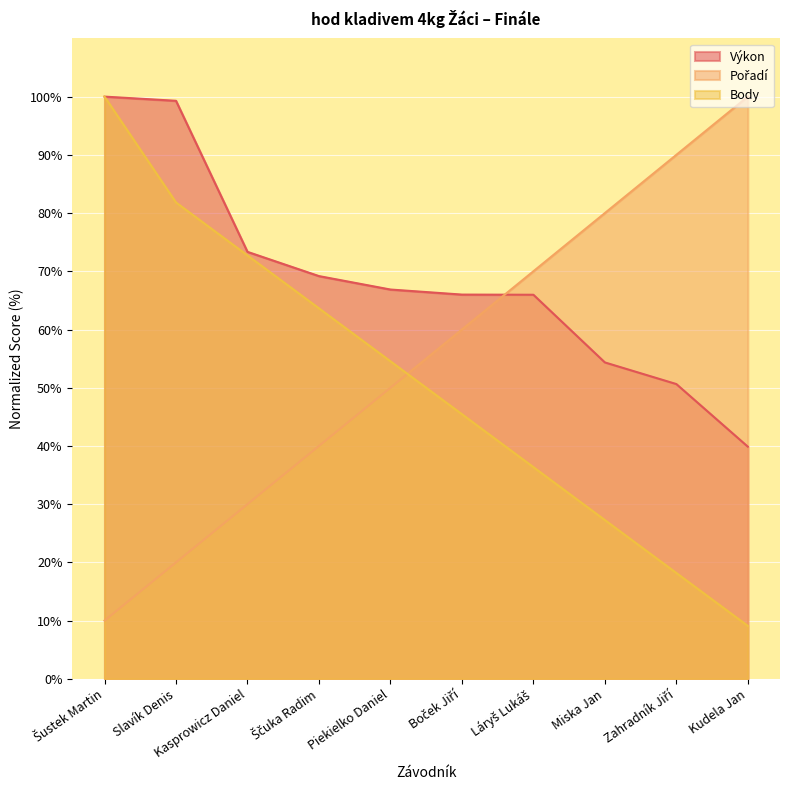

Rank the series at Kasprowicz Daniel from lowest to highest value.

Pořadí, Body, Výkon